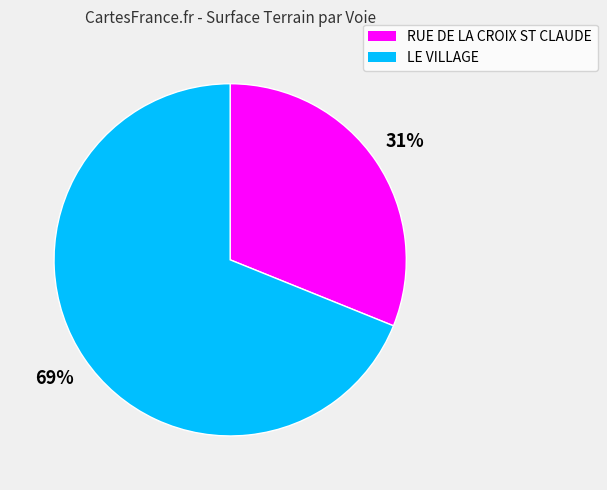

What percentage is the RUE DE LA CROIX ST CLAUDE slice, to the nearest percent?

31%